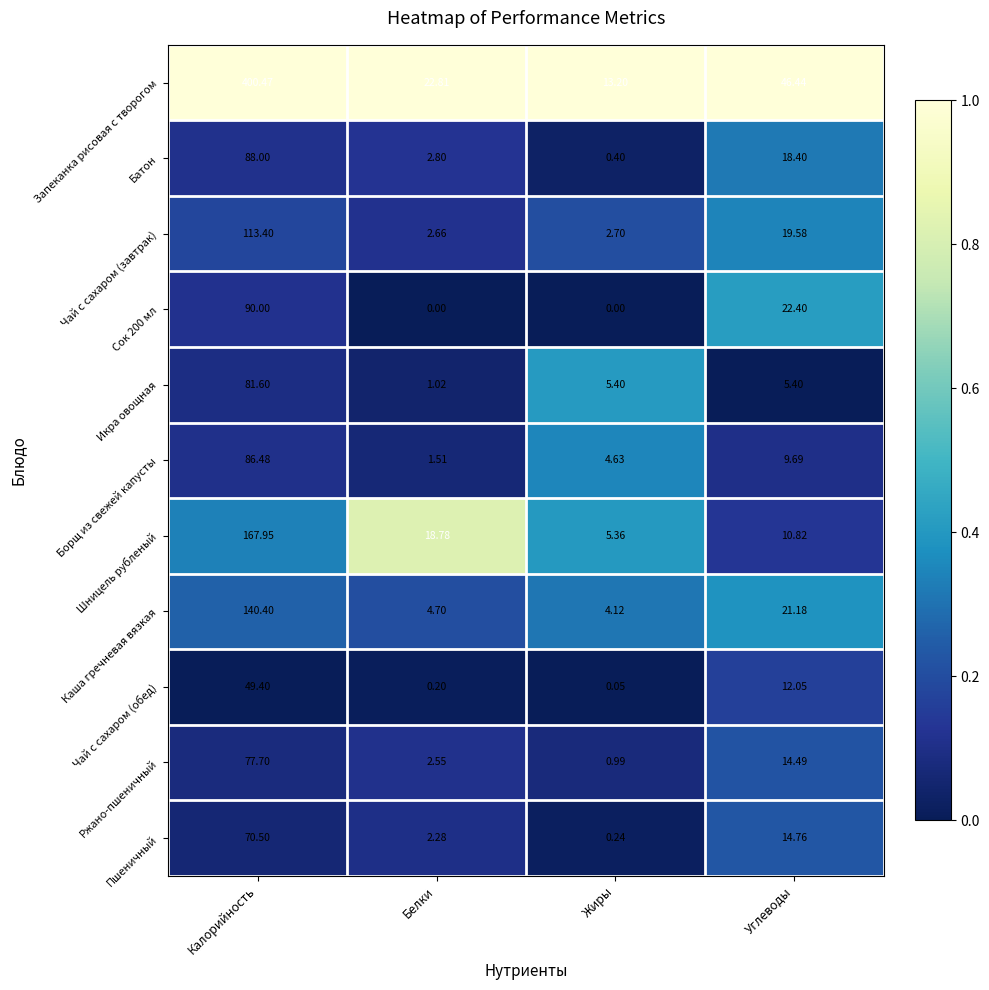

Which series has the largest total across all categories?

Запеканка рисовая с творогом